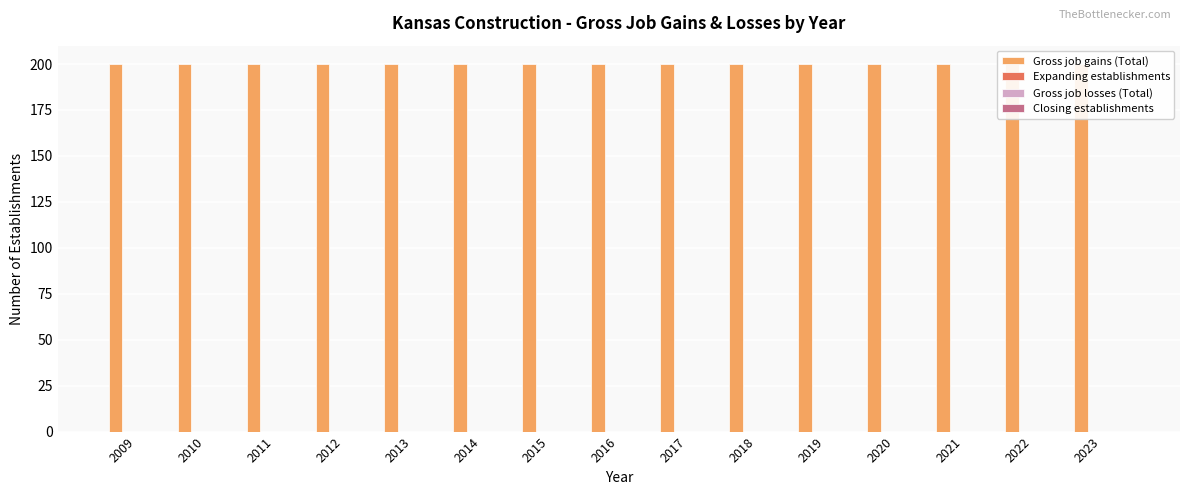

What is the difference between the highest and lowest values at 2012?

200